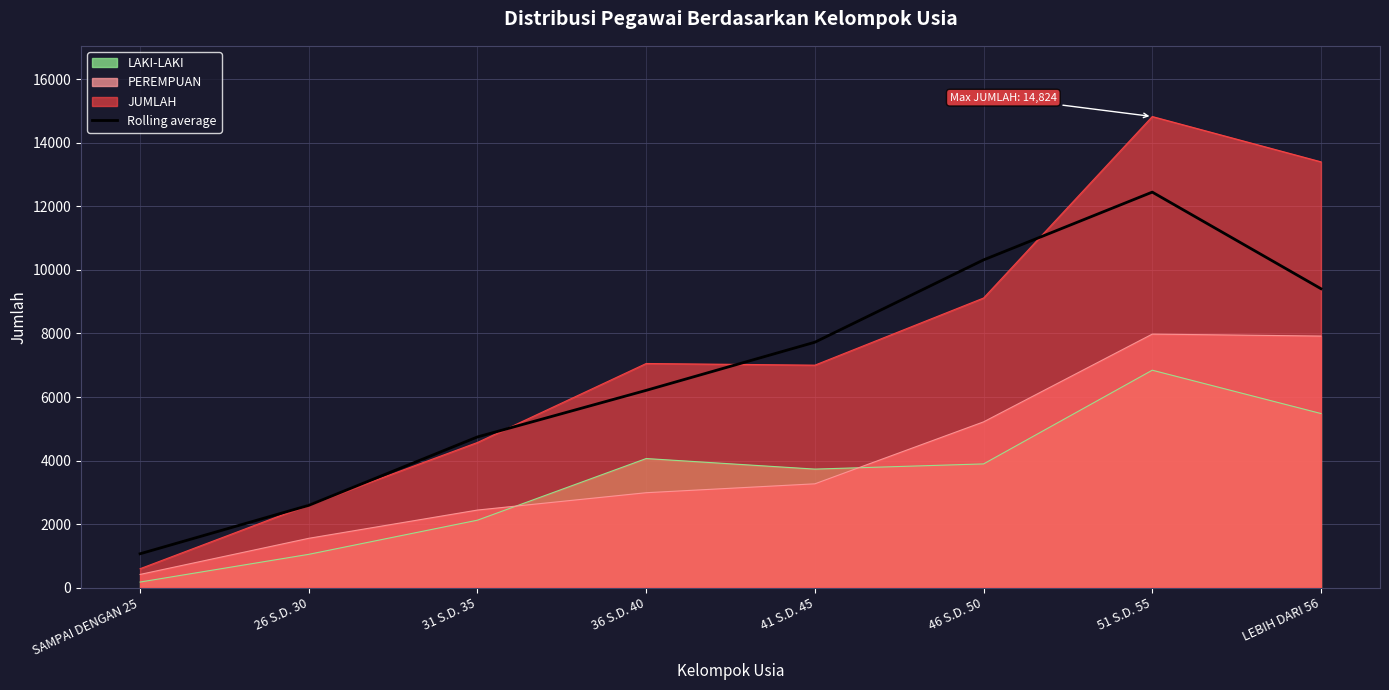

How many lines are shown in the chart?

4